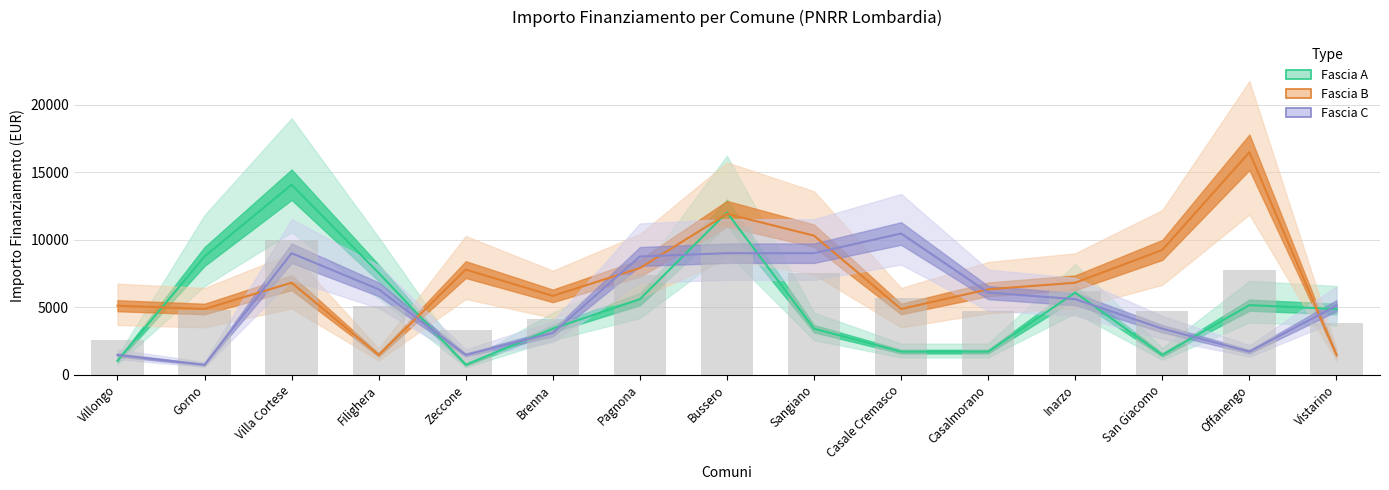

What is the sum of the Fascia C values at Inarzo and Casale Cremasco?

16038